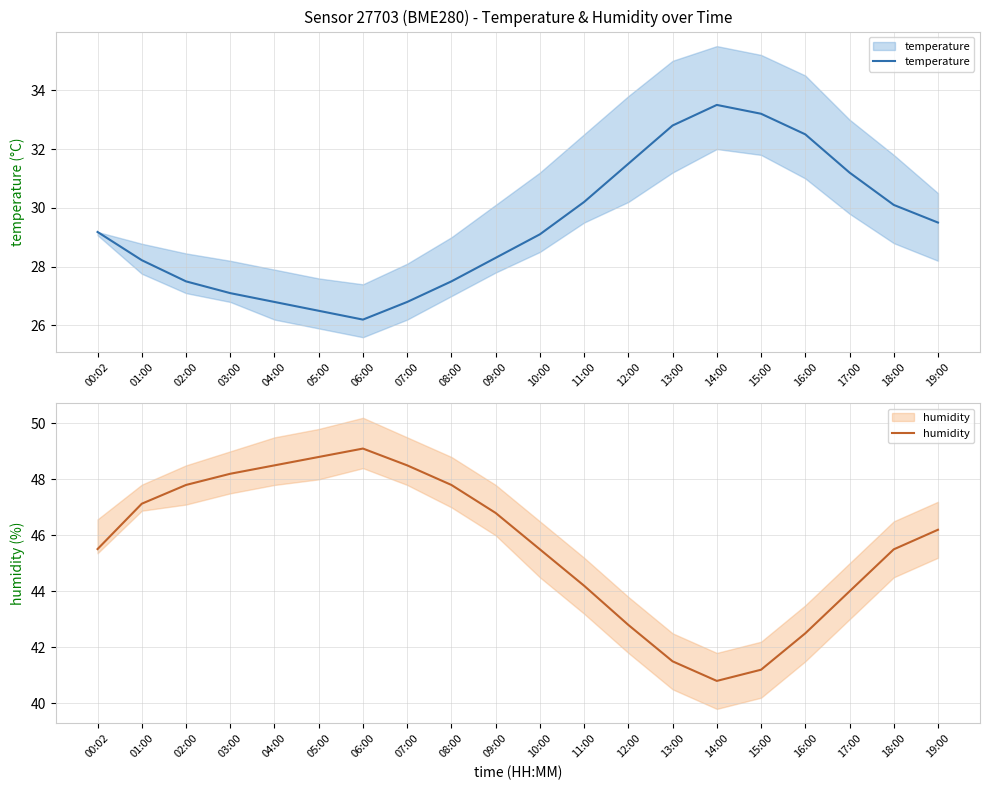

At which category does humidity reach its first local peak?

06:00